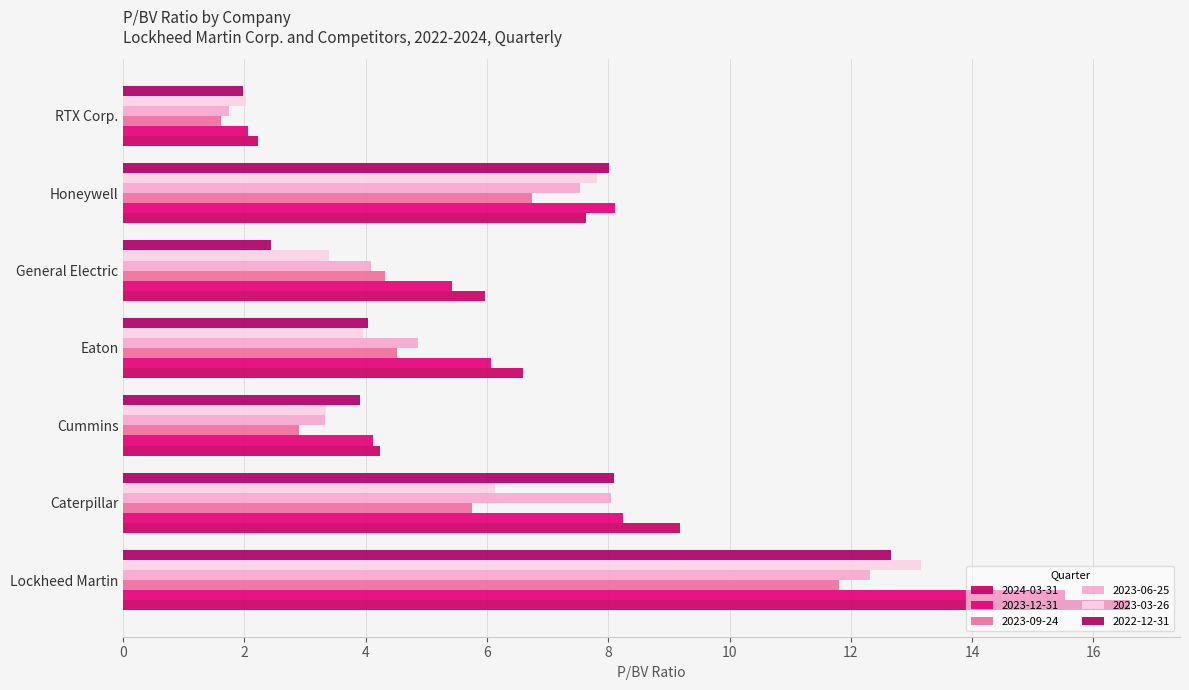

How many data points in 2022-12-31 are above 4?

4